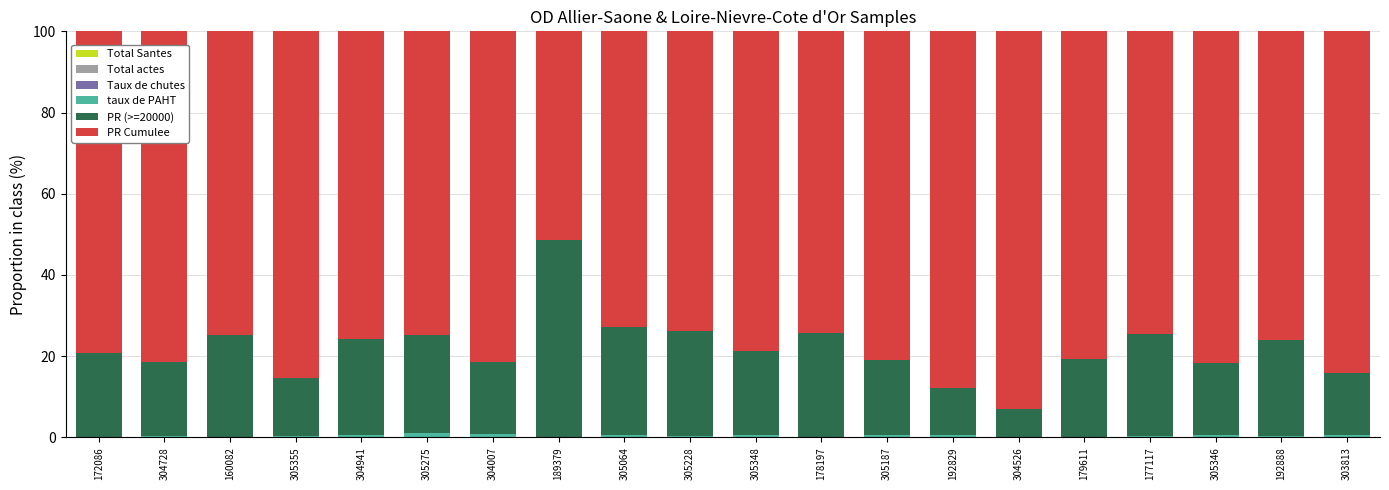

Count the number of categories in the chart.

20